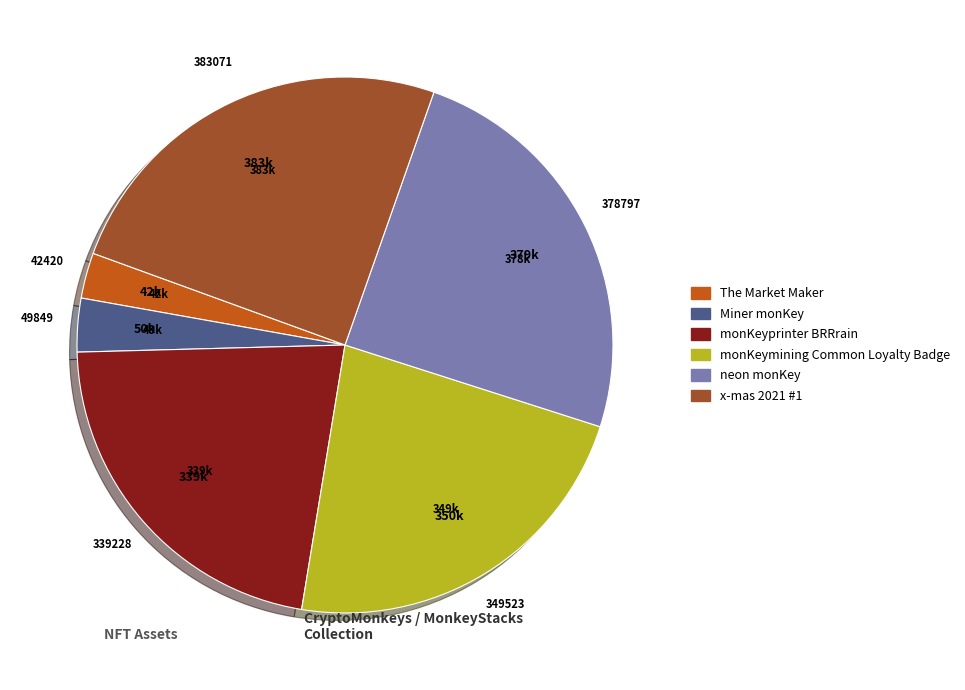

What is the ratio of the value at x-mas 2021 #1 to the value at neon monKey?

1.0